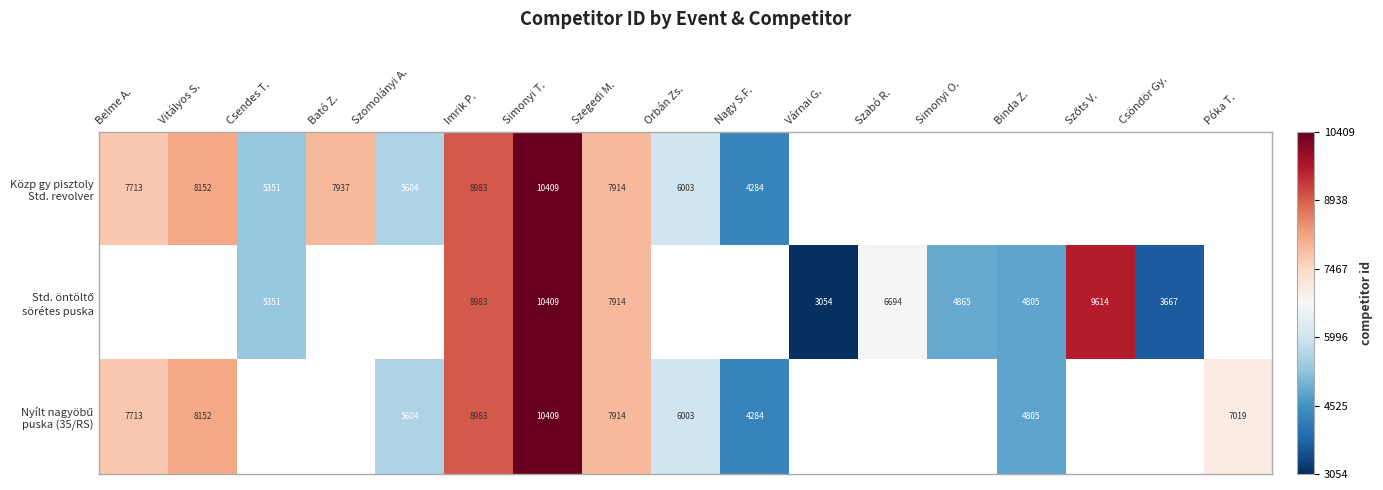

What is the total value across all series at Imrik P.?

26949